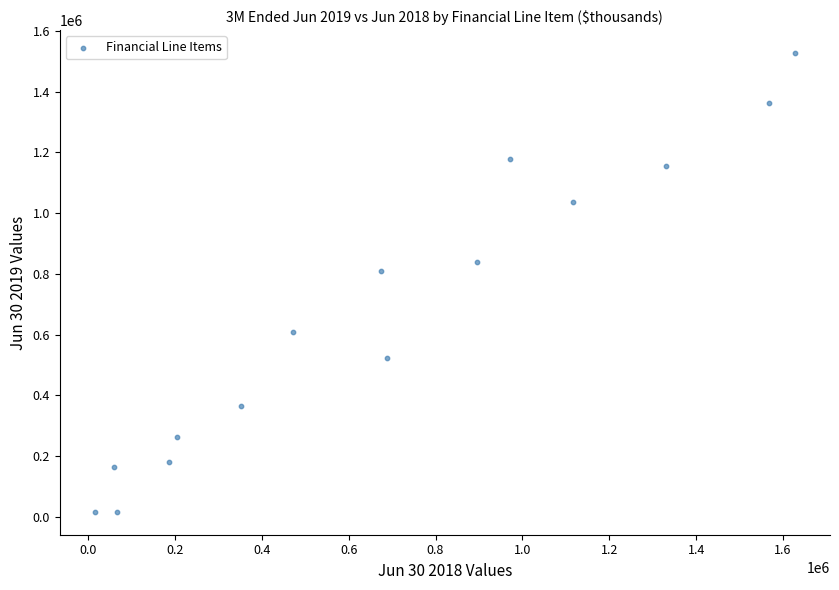

What Y value in the scatter plot is closest to 772129?

808811